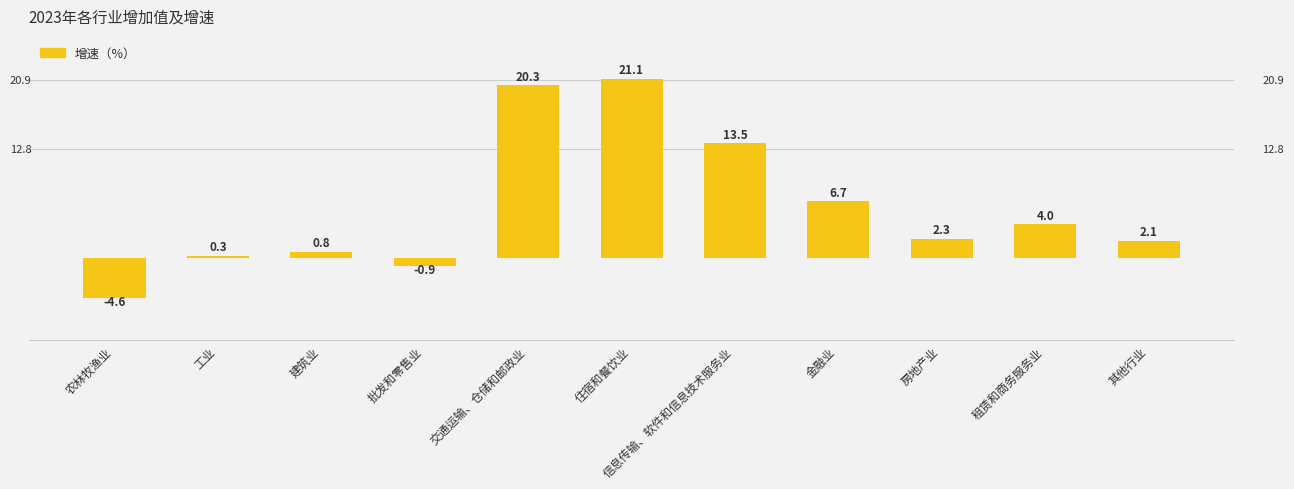

Reading left to right, extract all data points from this chart.

-4.6	0.3	0.8	-0.9	20.3	21.1	13.5	6.7	2.3	4.0	2.1